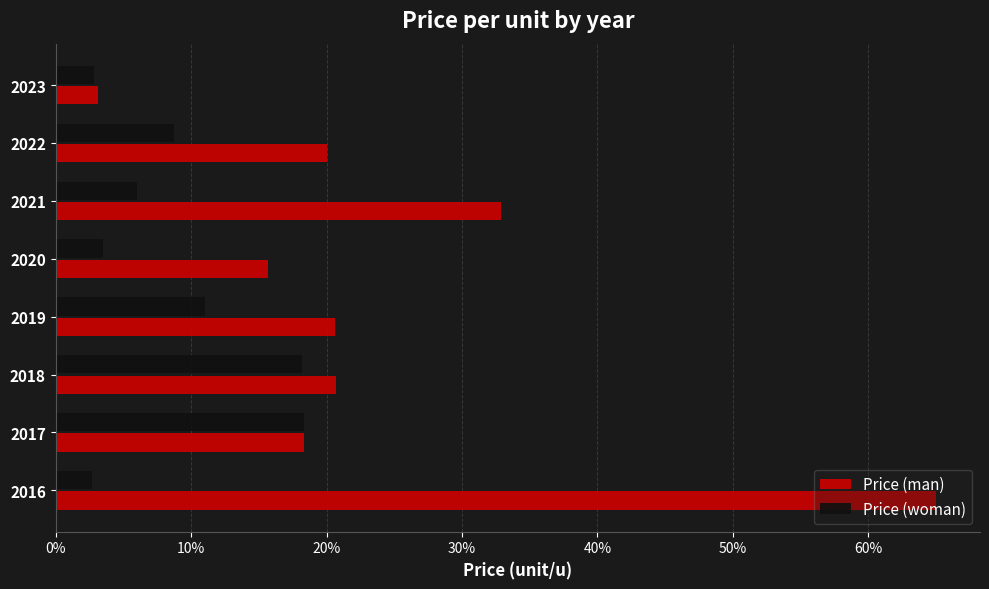

Which series has the largest range (max minus min)?

Price (man)